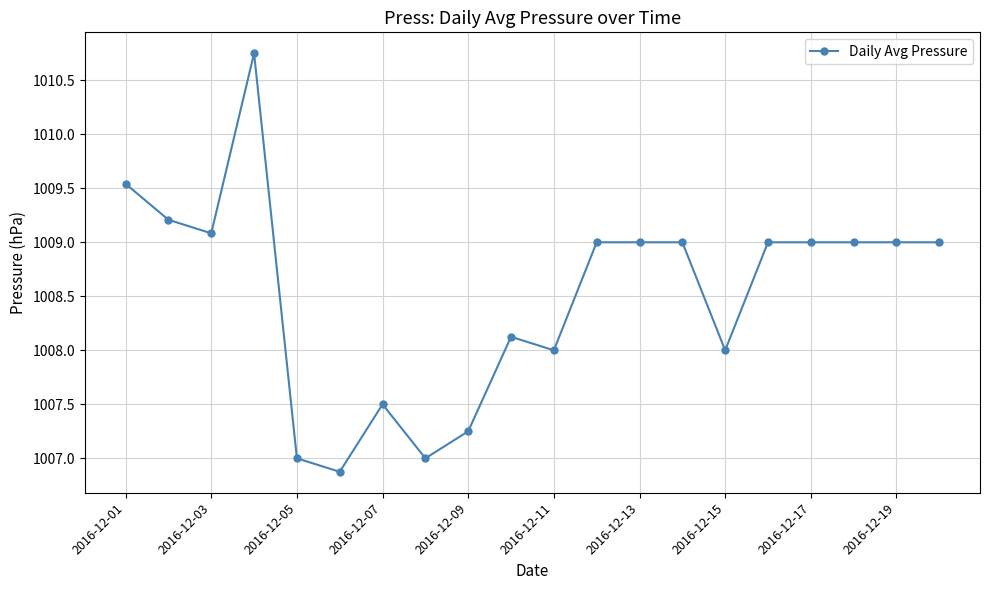

What is the average value?

1008.5